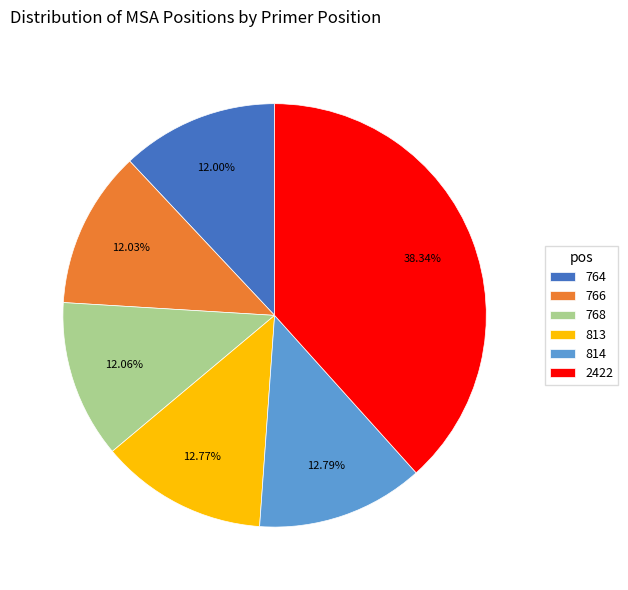

To the nearest percent, what is the difference between the 814 and 768 slice percentages?

1%